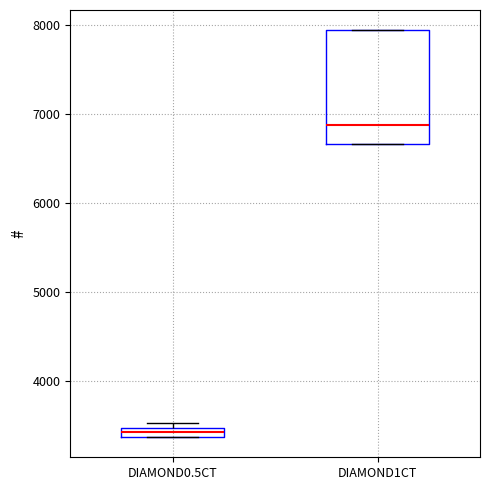

Which box is the tallest, from its lower edge to its upper edge?

DIAMOND1CT